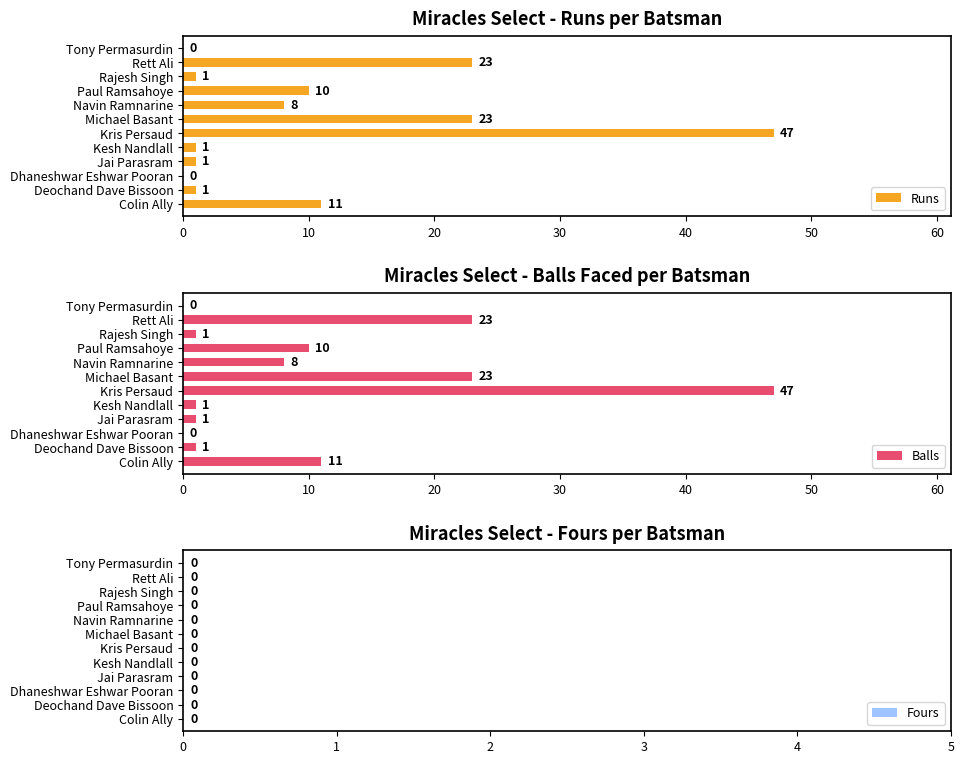

What is the maximum value for Runs?

47